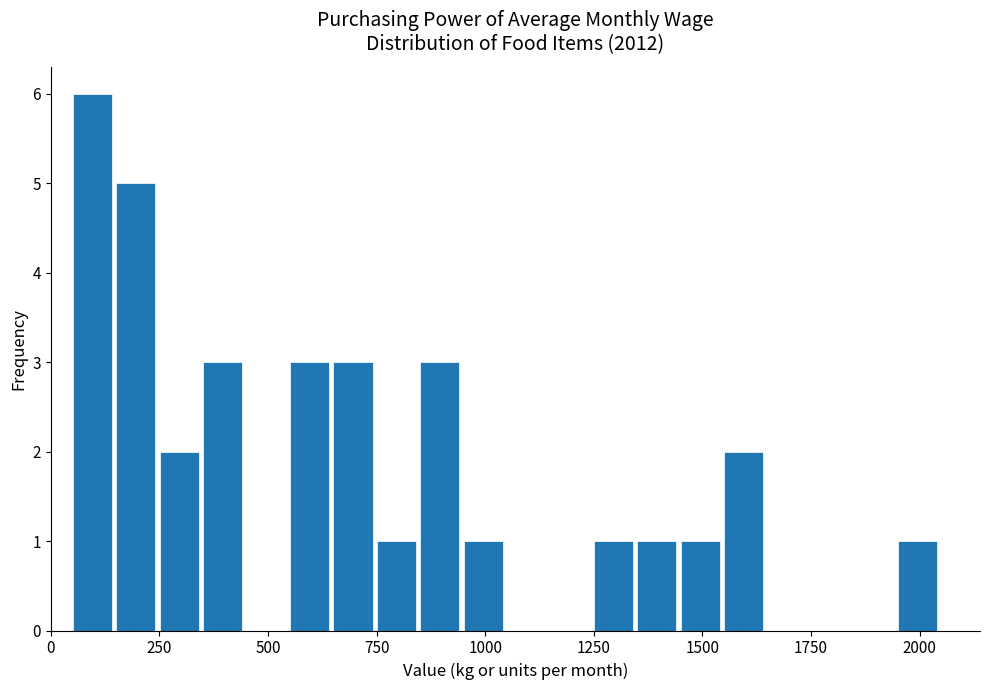

Around what value on the x-axis is the tallest bar? Give the approximate position of its centre, as read against the axis.

100